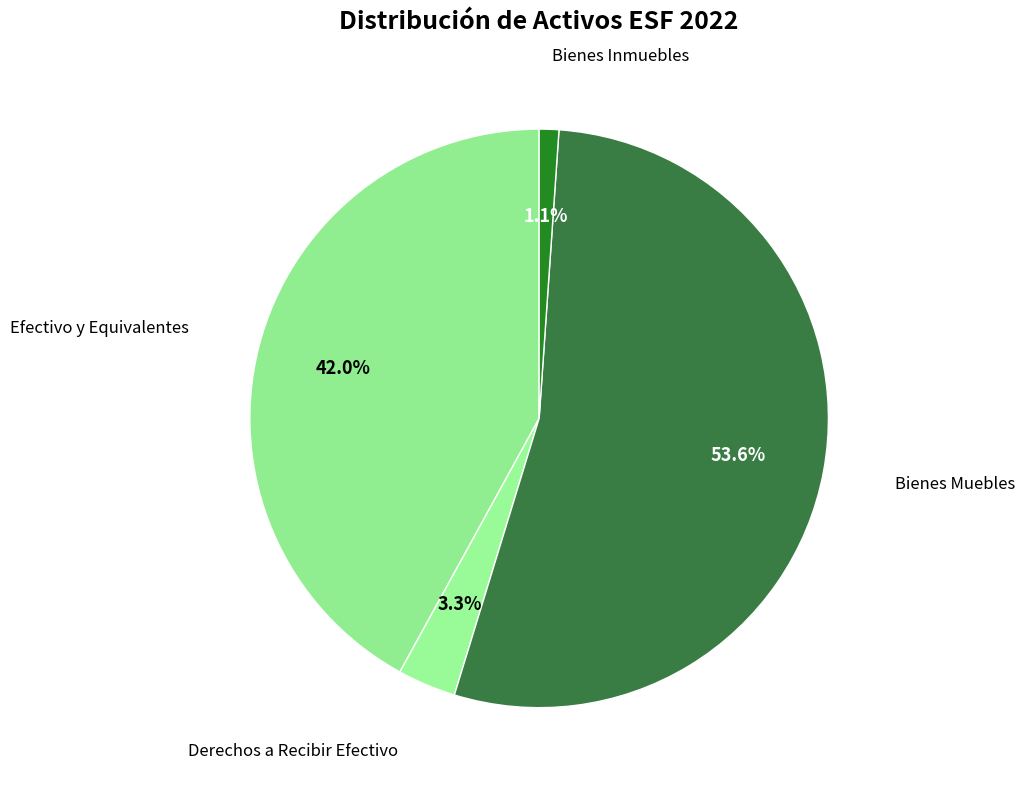

What percentage do Efectivo y Equivalentes and Bienes Muebles together represent?

95.6%